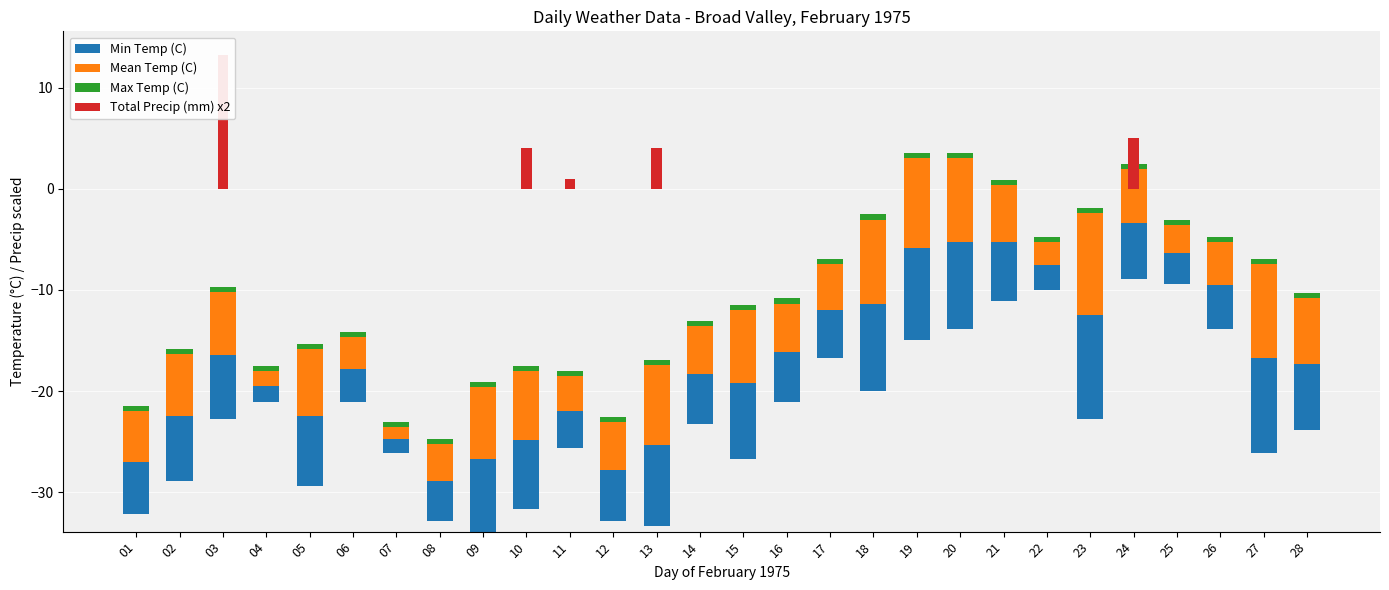

What are all the series names shown in the legend?

Min Temp (C), Mean Temp (C), Max Temp (C), Total Precip (mm) x2